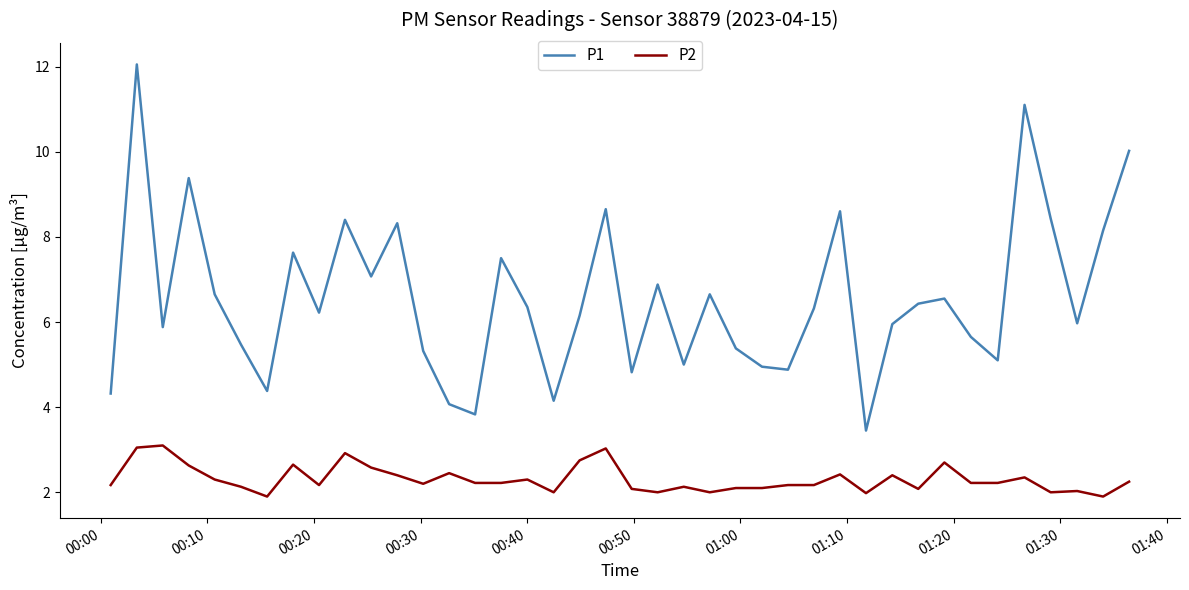

Which series has the largest range (max minus min)?

P1